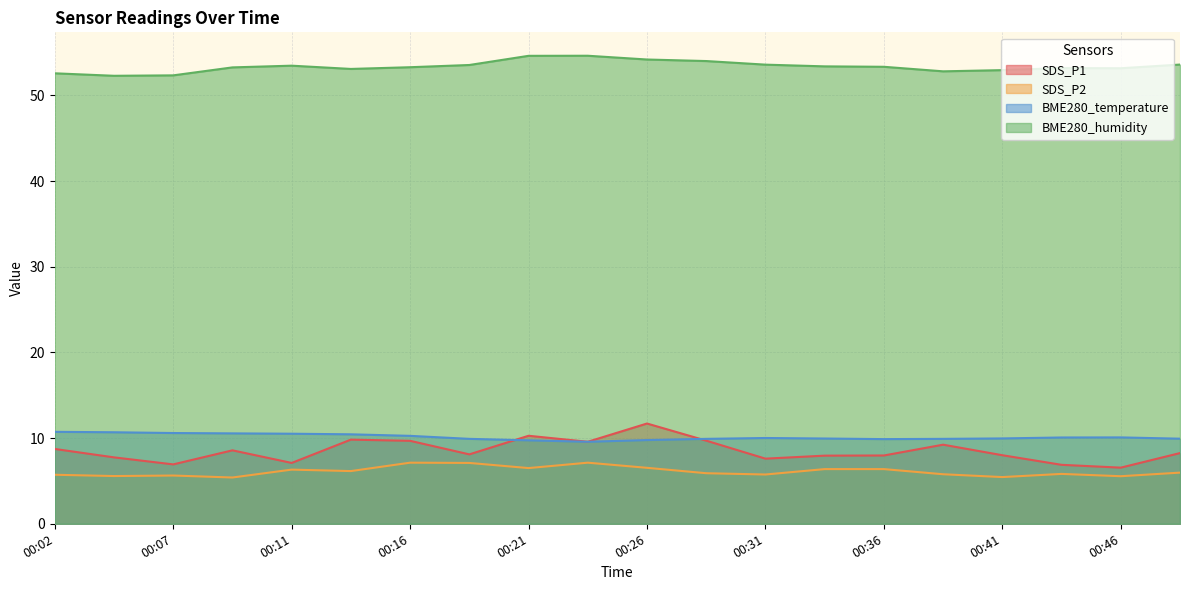

How many data points does each series have?

20